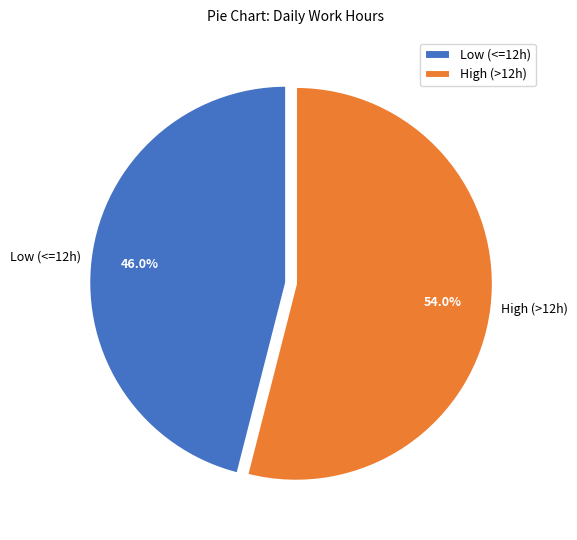

Is there any slice that represents more than half of the pie?

Yes